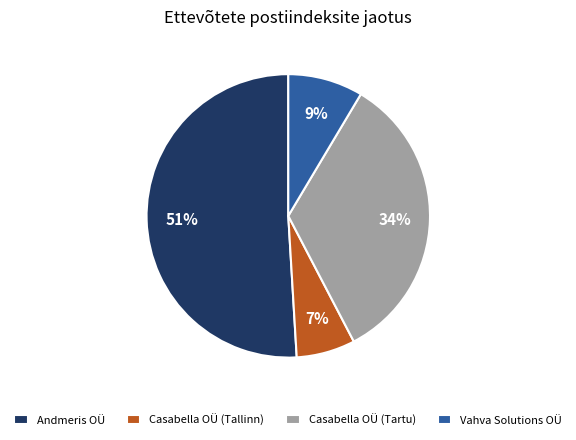

Which has a higher value, Andmeris OÜ or Vahva Solutions OÜ?

Andmeris OÜ